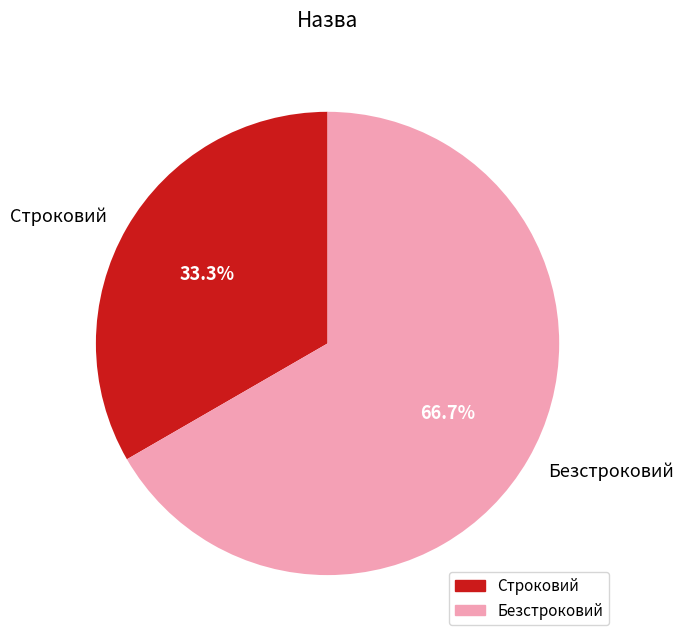

Does any single category account for the majority?

Yes